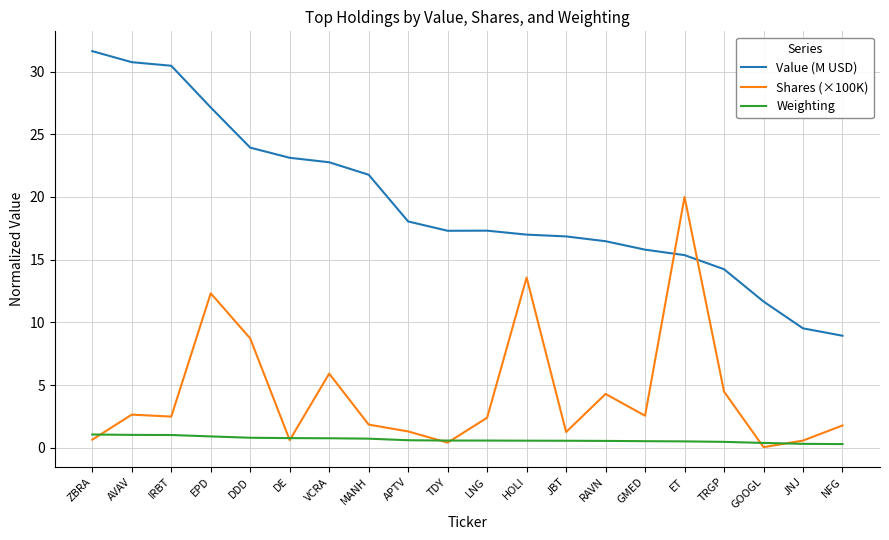

What position from the right is VCRA?

14